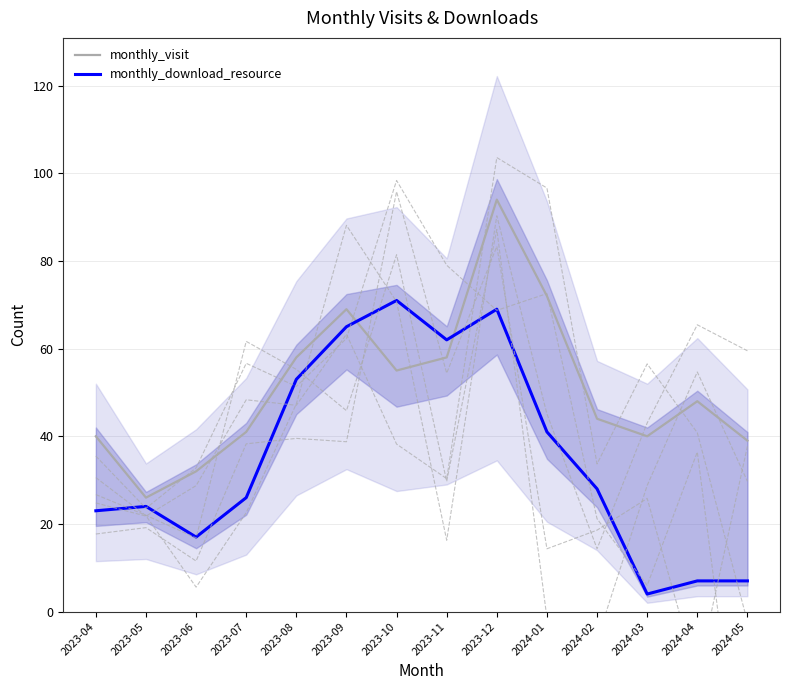

Does the chart have visible grid lines?

Yes